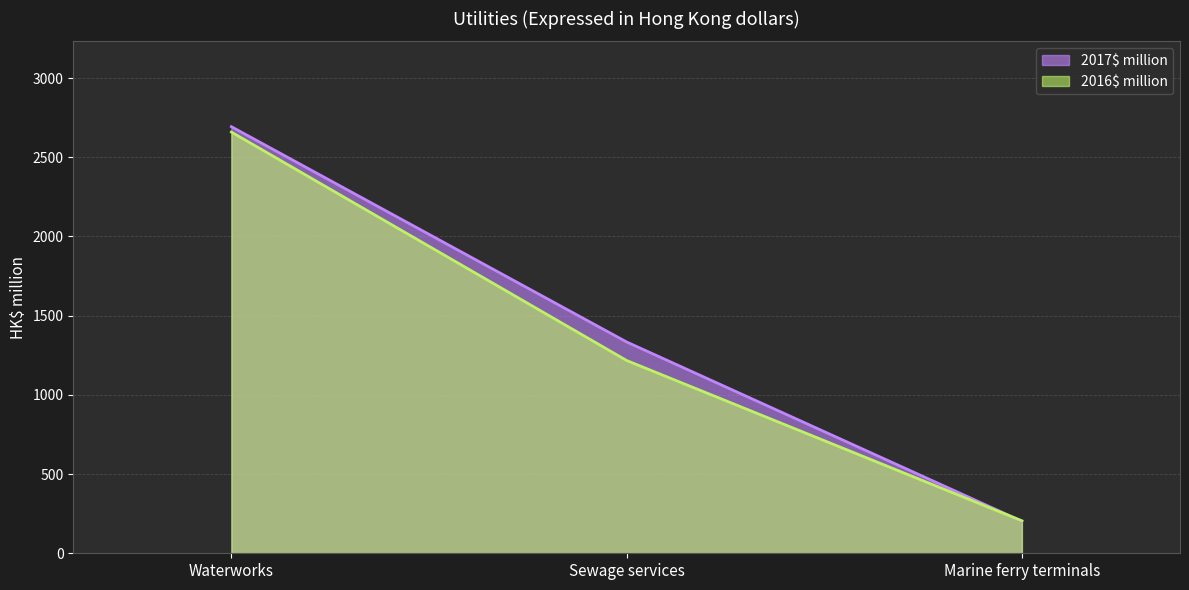

What position from the left is Waterworks?

1